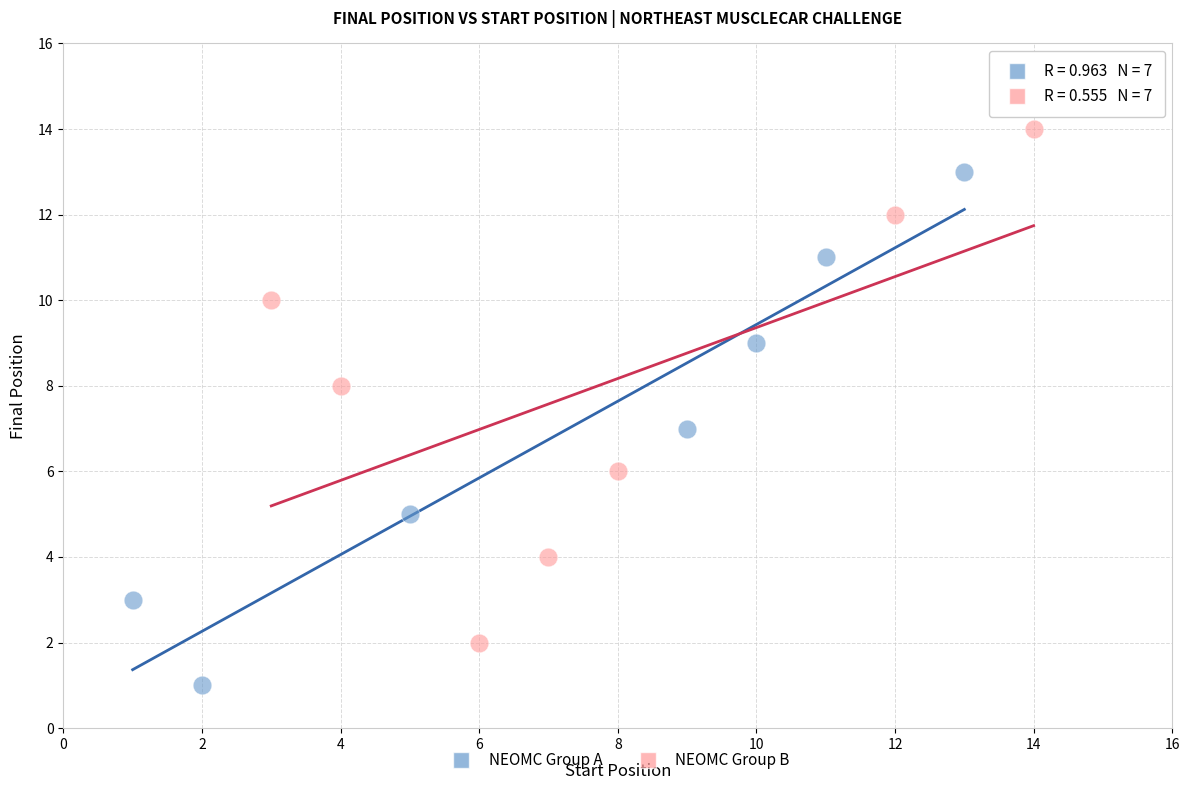

Which series reaches the maximum Y coordinate?

NEOMC Group B